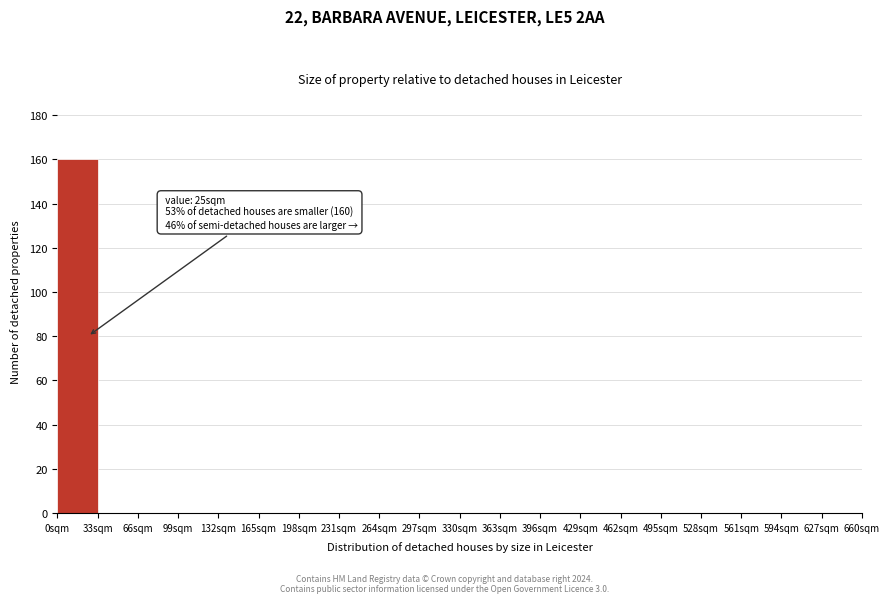

Over which range of the x-axis is the bar tallest?

0 to 33